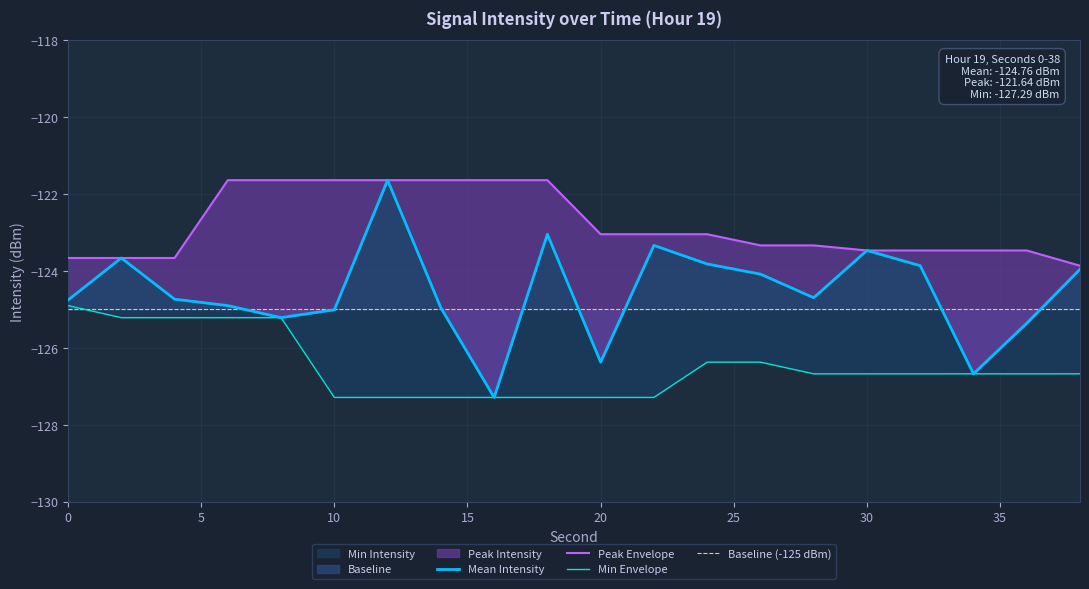

What is the maximum value for Baseline?

-121.6